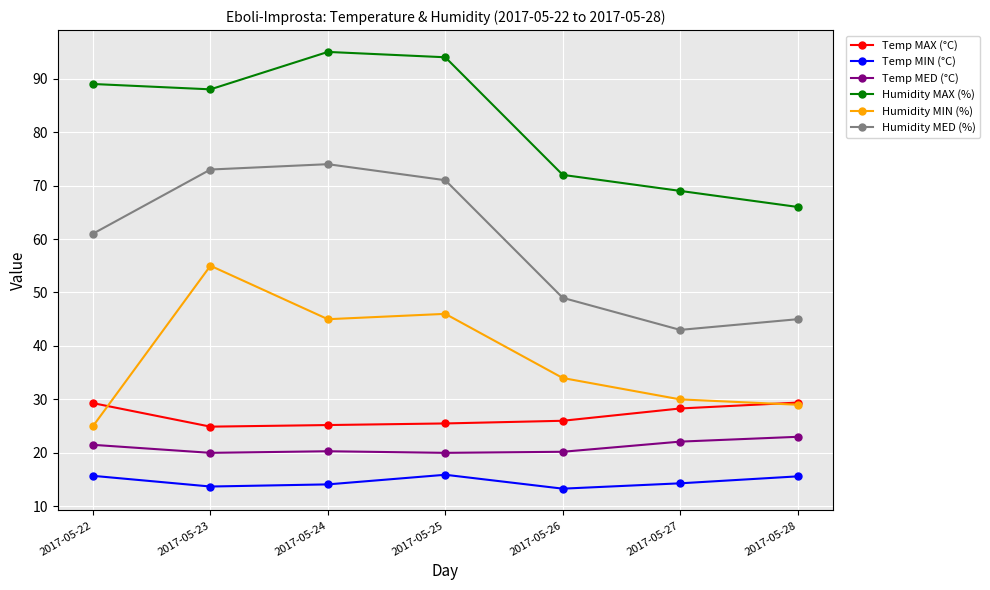

Count the number of categories in the chart.

7